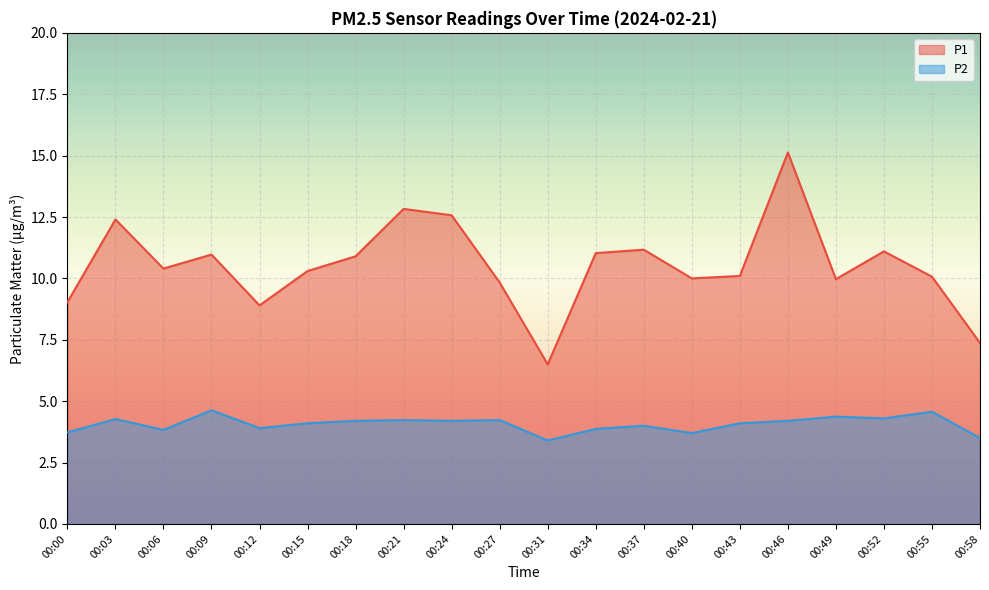

Which category has the lowest value in the P1 series?

00:31